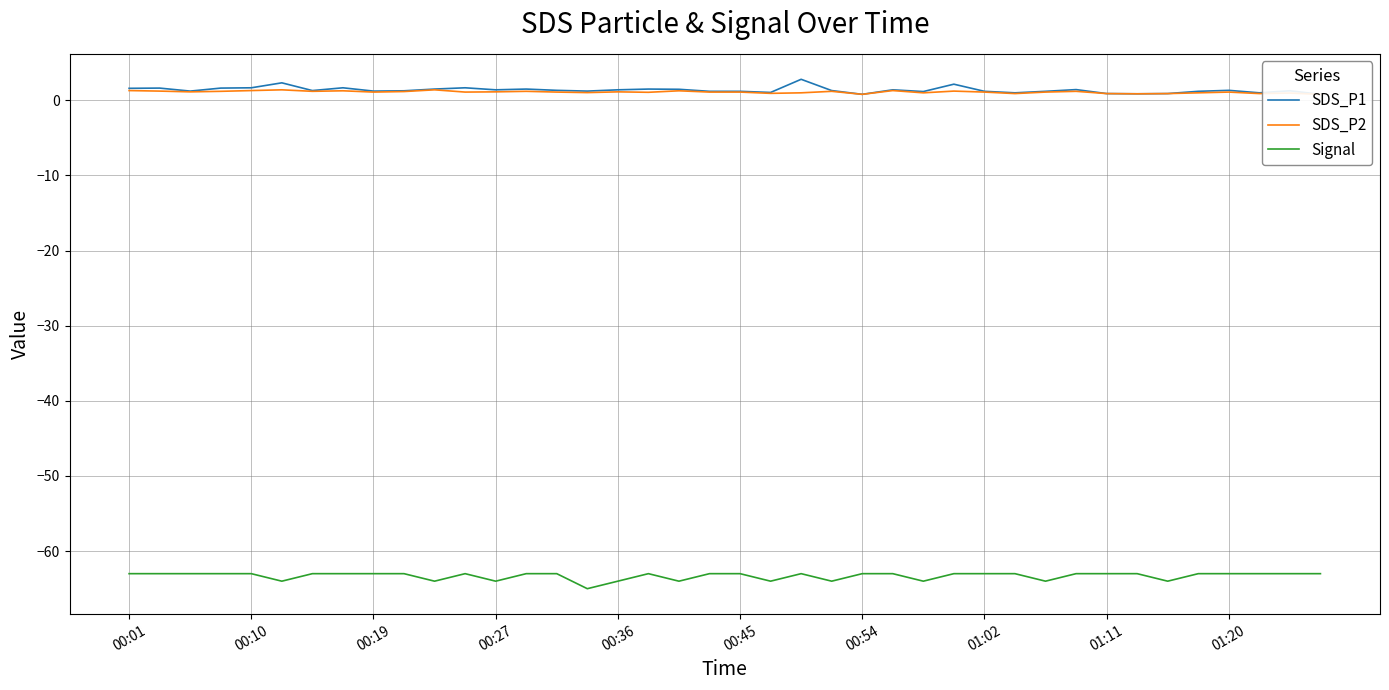

How many Signal values are between -64 and -63?

39